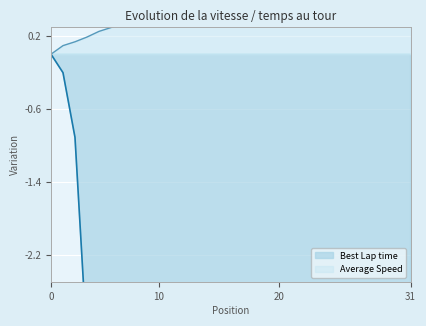

What is the difference between the maximum and minimum values in the Average Speed series?

1.7